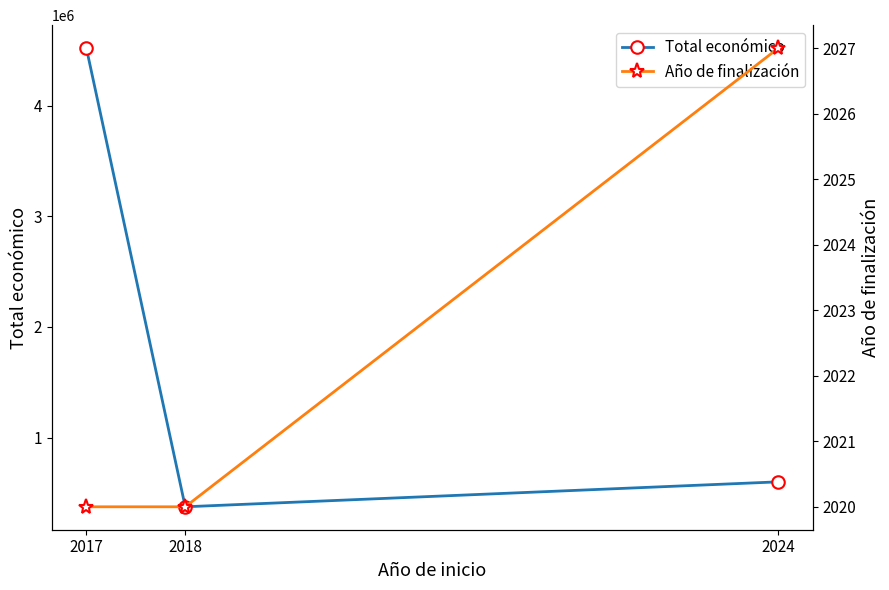

Between 2018 and 2024, which is larger?

2024